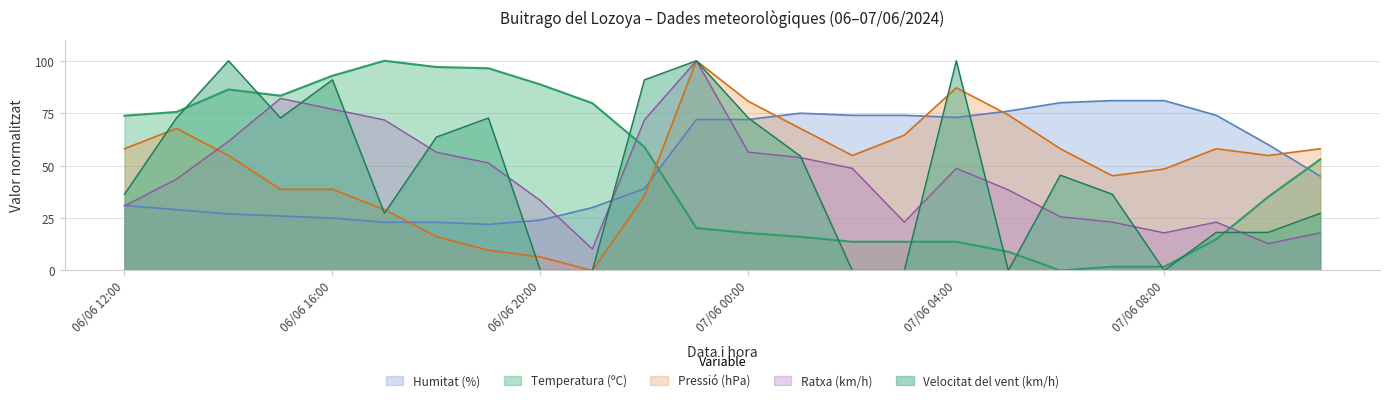

True or false: Velocitat del vent (km/h) and Temperatura (ºC) cross at least once.

True